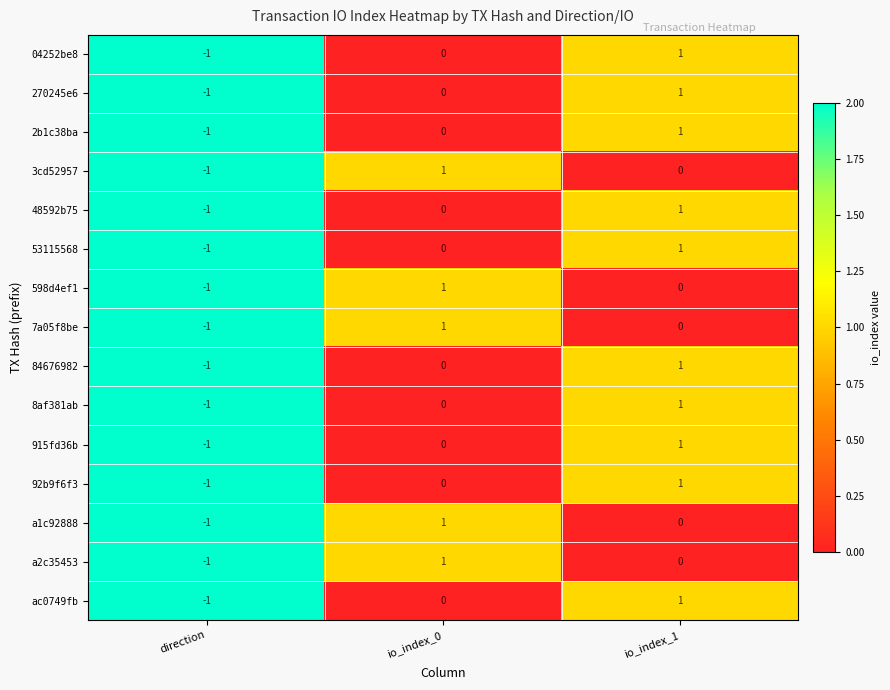

Is the value of 92b9f6f3 at io_index_0 greater than the value of 48592b75 at direction?

Yes